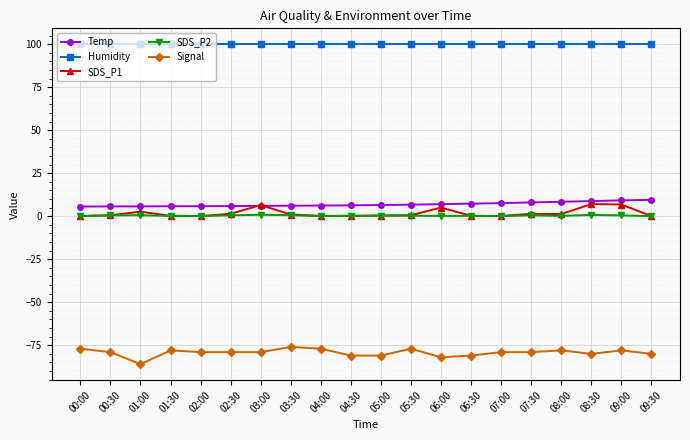

What is the value of the SDS_P2 point at the 11th from the left?

0.4